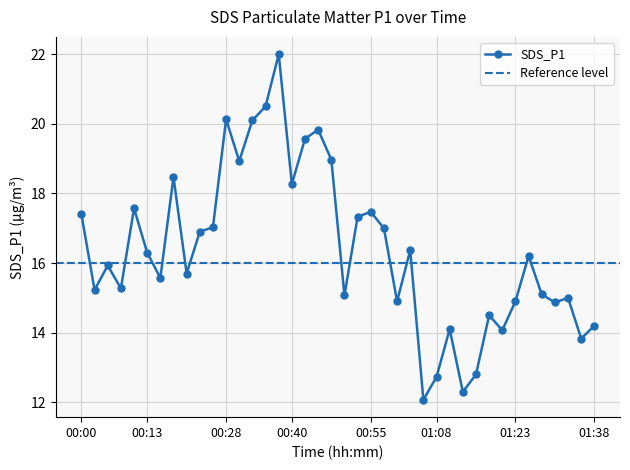

What is the sum of all values?

654.5